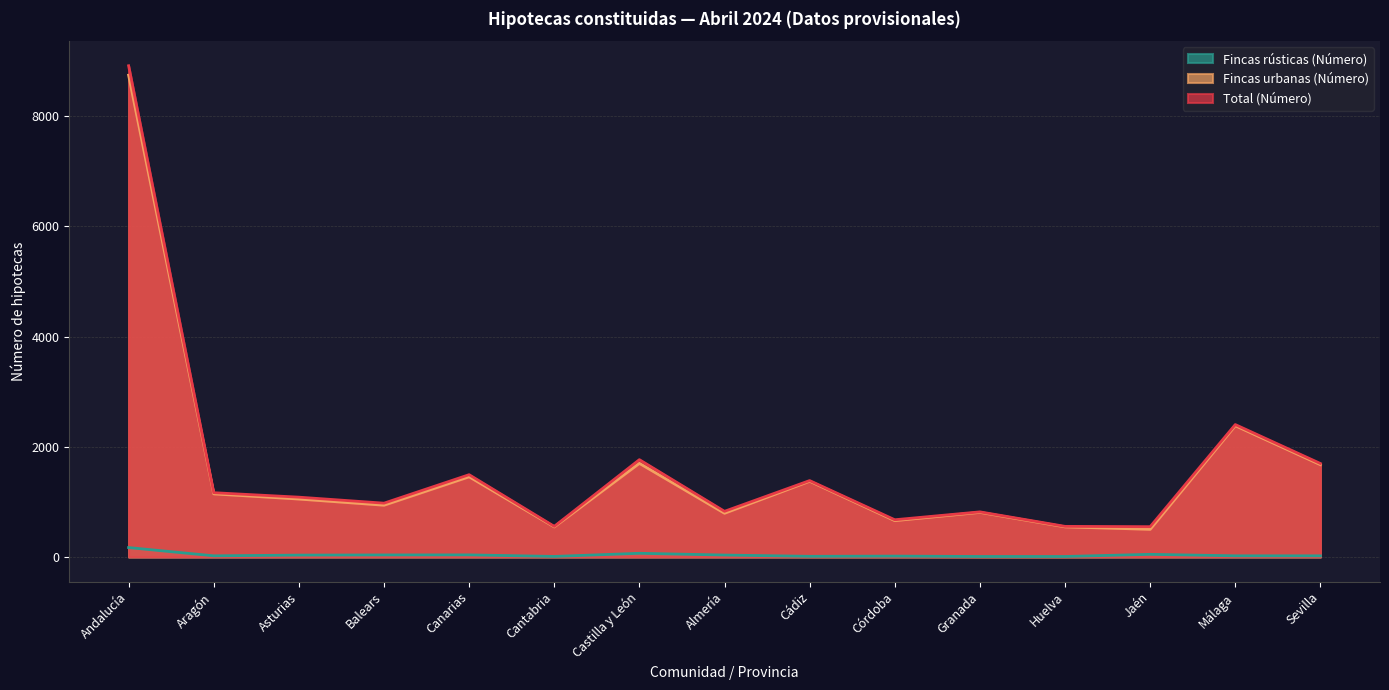

Reading left to right, transcribe all the data shown in this chart.

Fincas urbanas (Número): 8747	1146	1052	940	1456	546	1700	794	1375	660	810	547	502	2383	1676
Fincas rústicas (Número): 171	21	34	37	38	10	67	35	12	16	9	9	48	21	21
Total (Número): 8918	1167	1086	977	1494	556	1767	829	1387	676	819	556	550	2404	1697